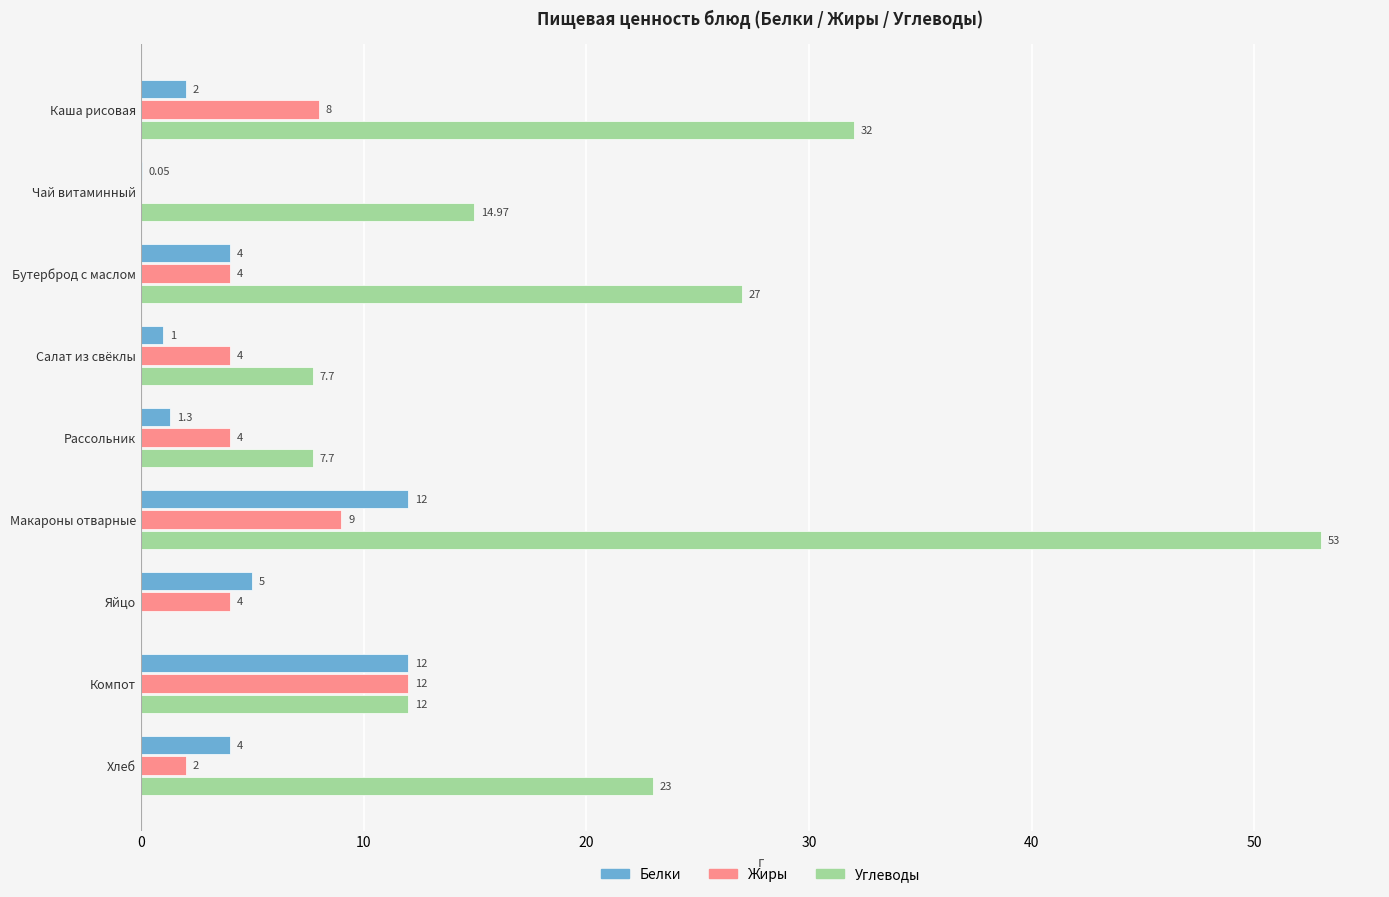

Which series changed the most between Чай витаминный and Яйцо?

Углеводы